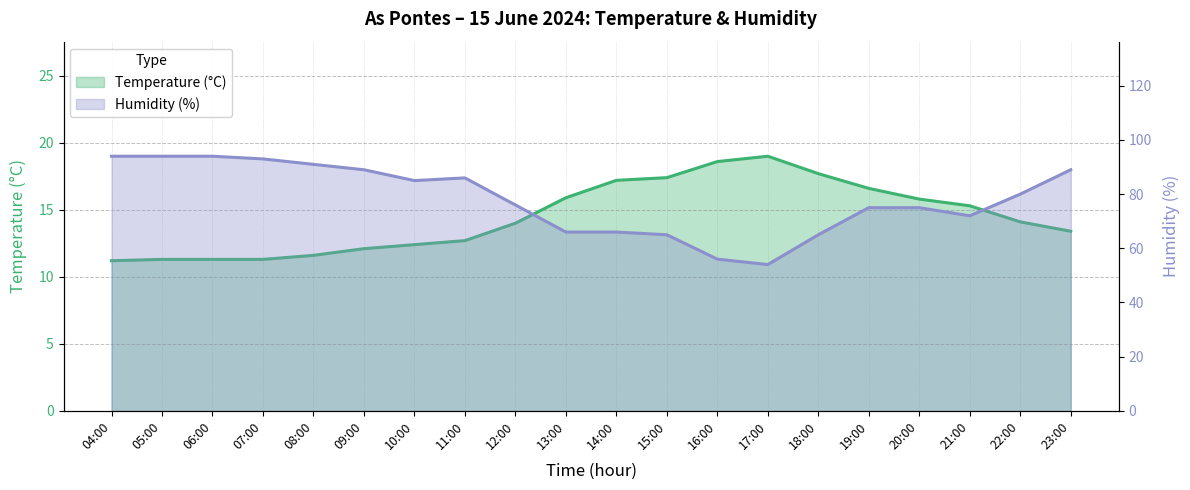

List the series in order of their peak value, lowest first.

Temperature (°C), Humidity (%)